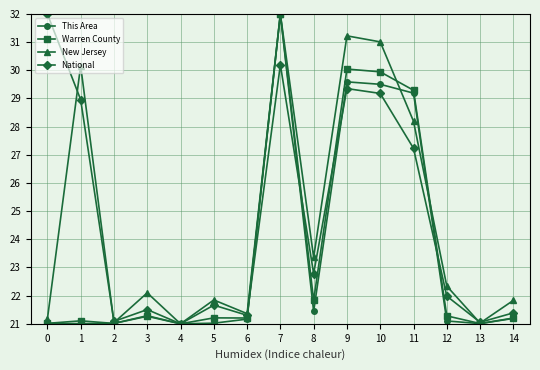

Count the number of data series in this chart.

4